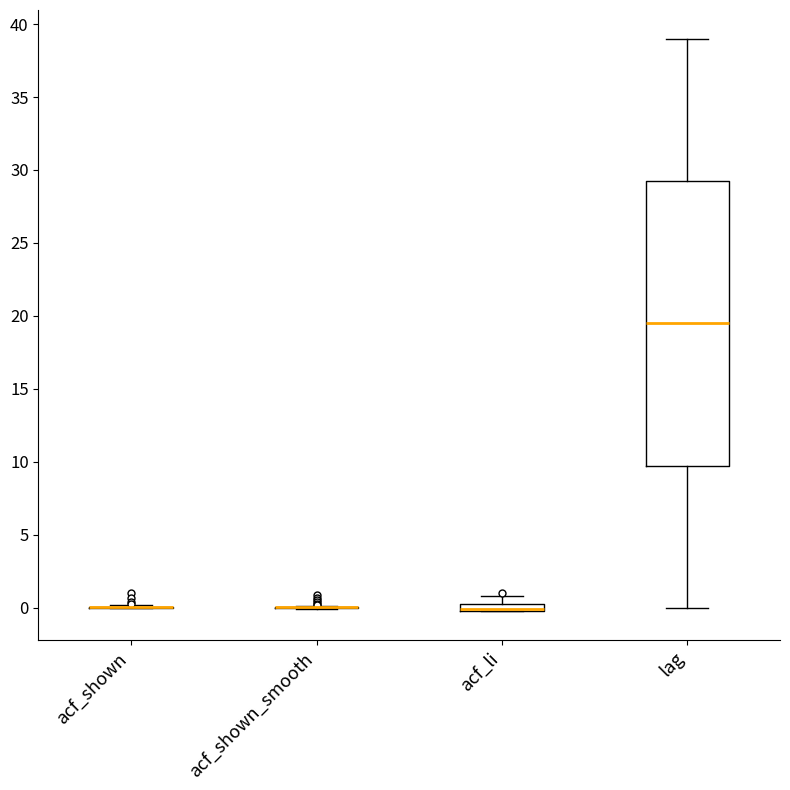

Where does the lower whisker of the box for lag end on the y-axis? The values are not printed on the chart, so give them approximately, as read against the axis.

0.0